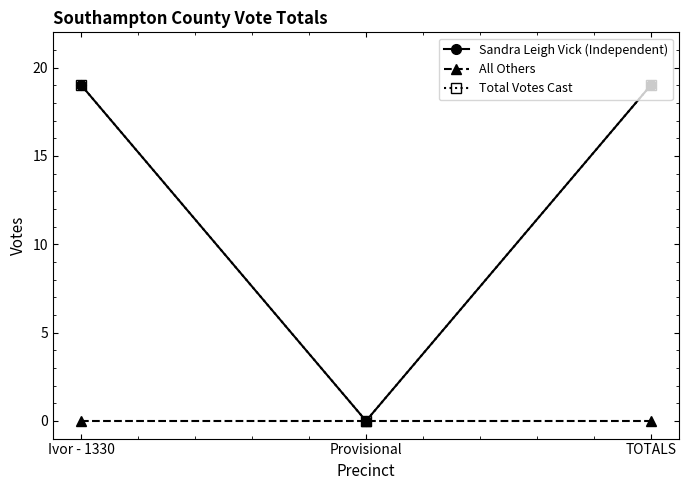

Does the chart display data point markers on the line(s)?

Yes